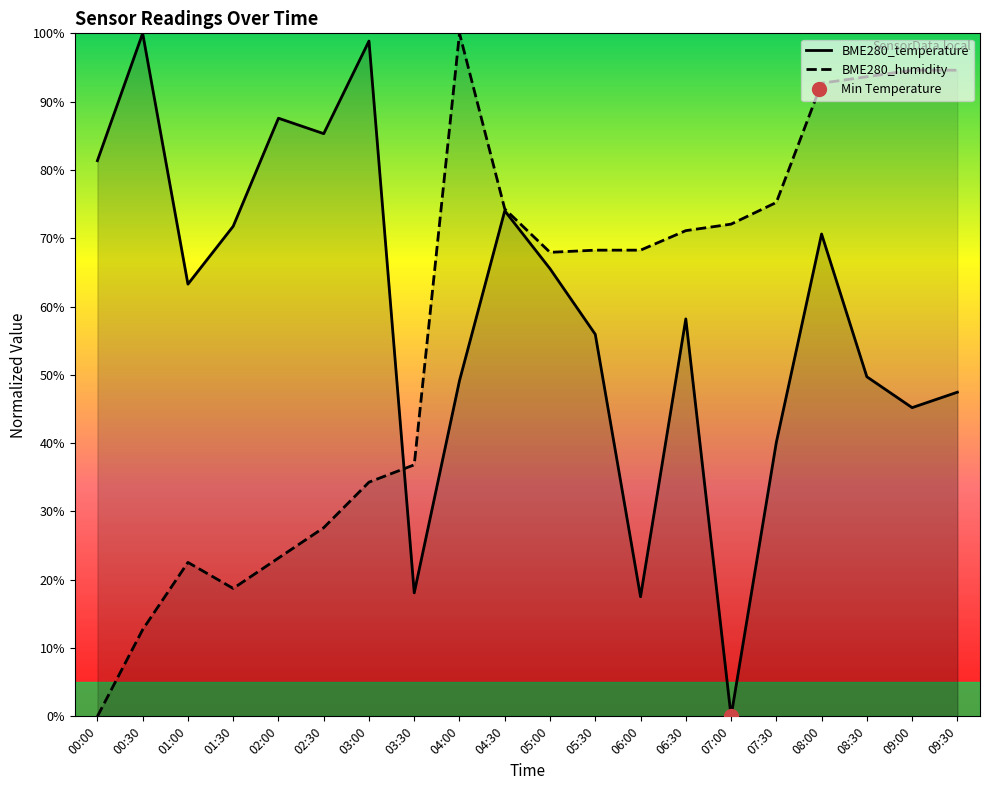

At which label is BME280_humidity closest to 50?

03:30